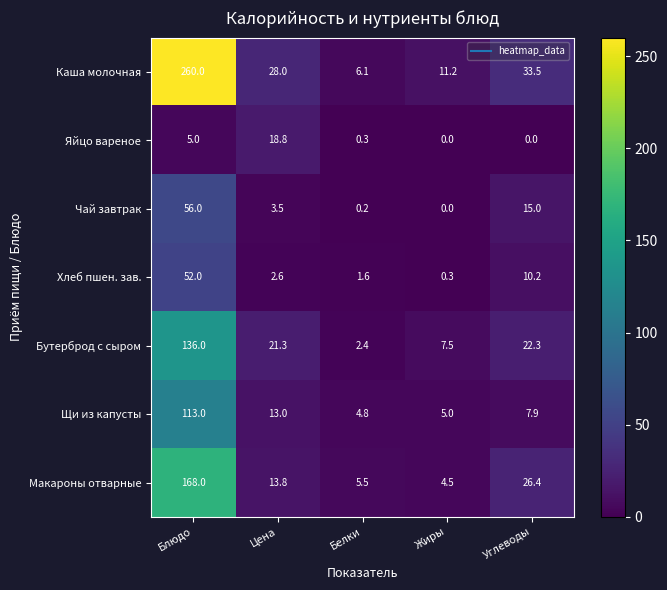

At which category is the sum across all series the highest?

Блюдо